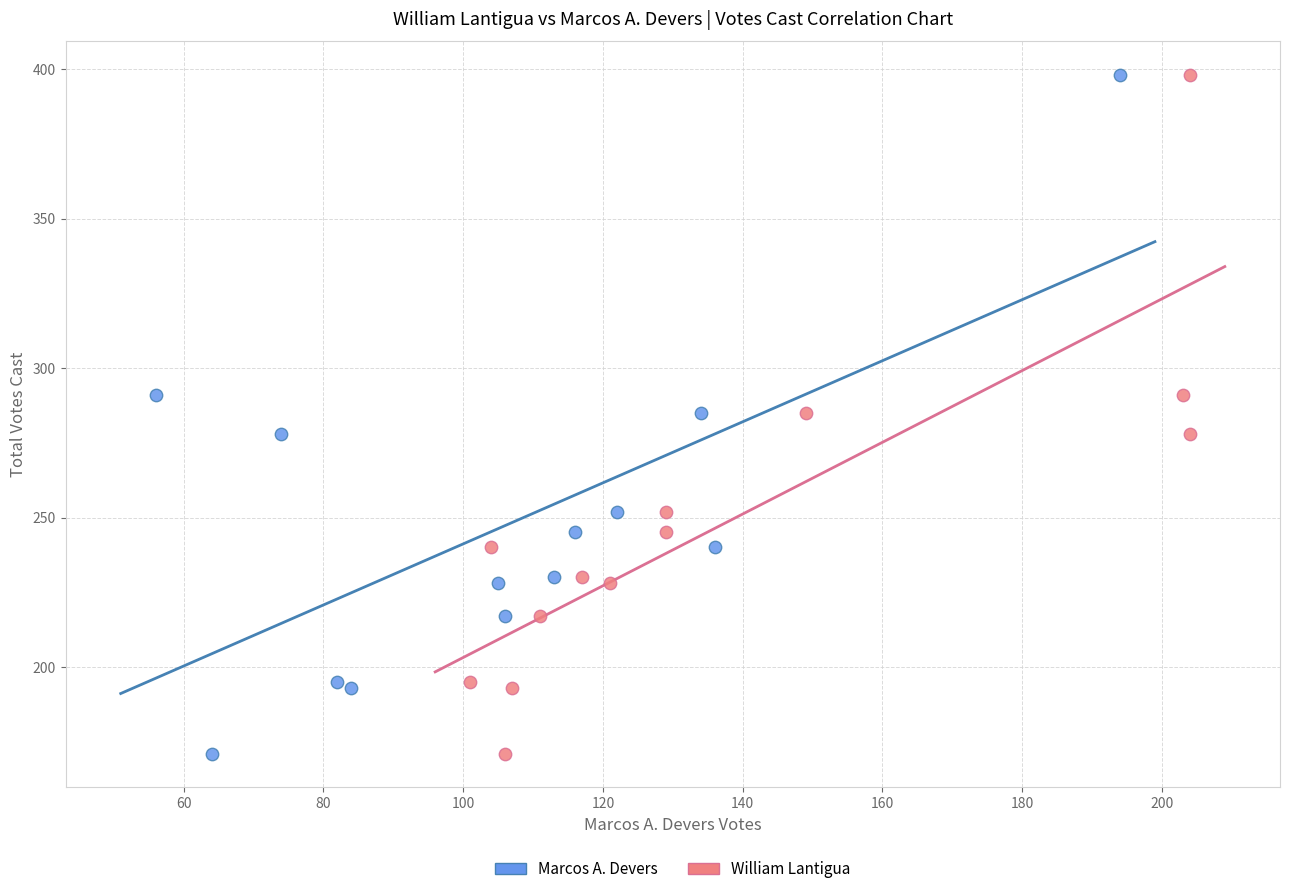

What are all the series names shown in the legend?

Marcos A. Devers, William Lantigua